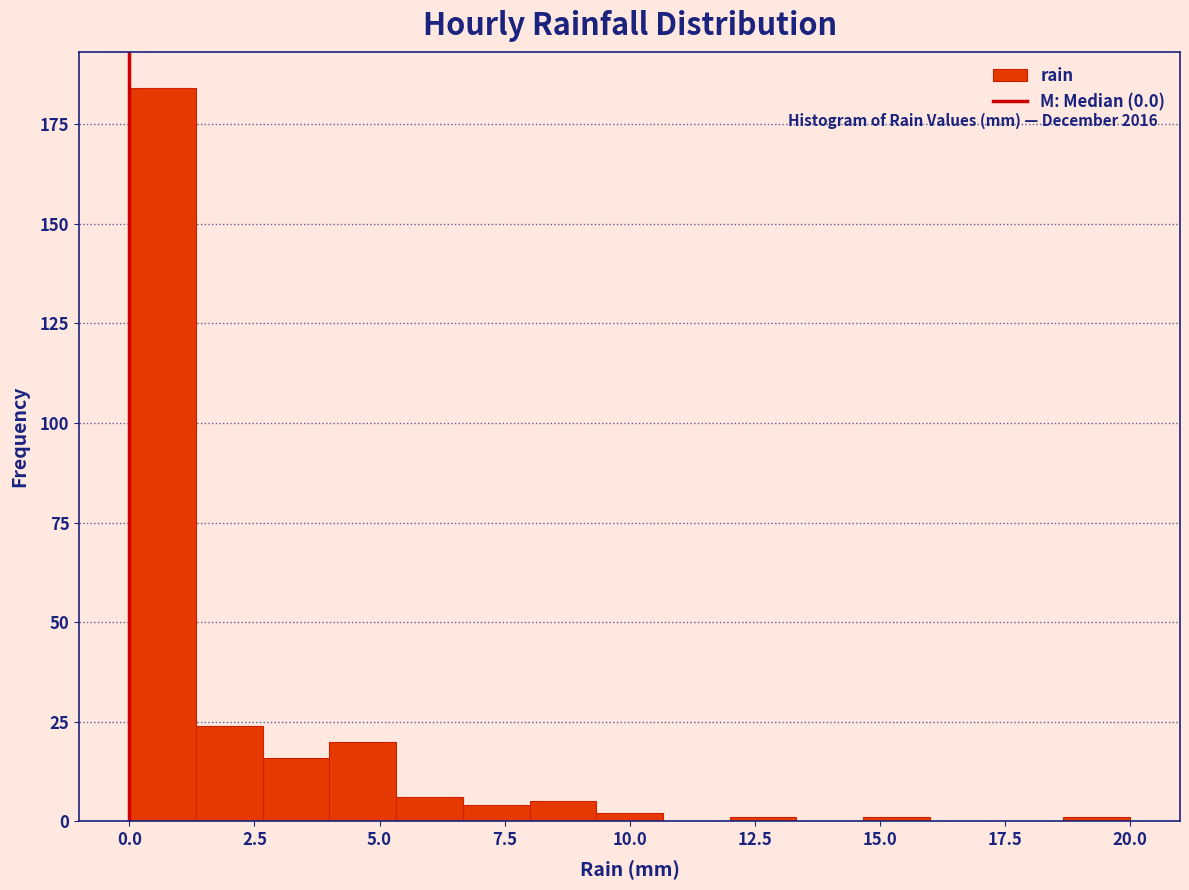

Around what value on the x-axis is the tallest bar? Give the approximate position of its centre, as read against the axis.

0.5